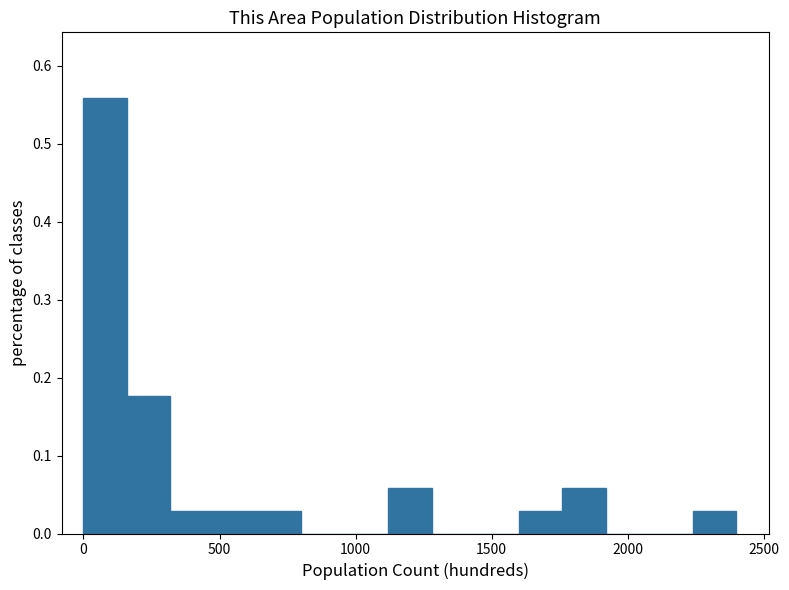

Around what value on the x-axis is the tallest bar? Give the approximate position of its centre, as read against the axis.

100